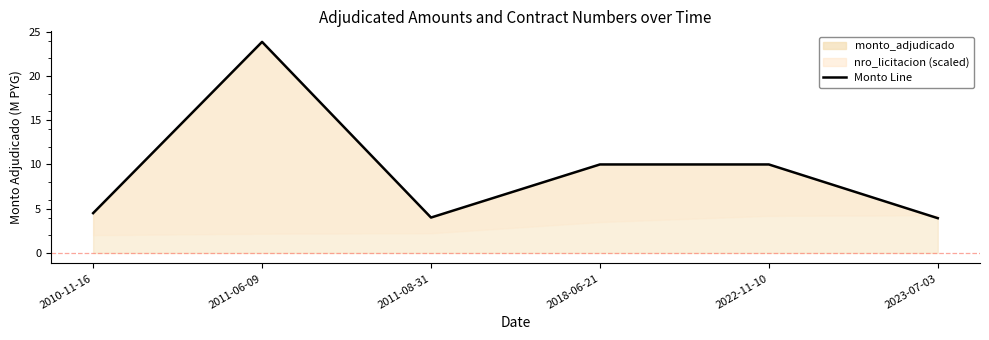

Reading left to right, transcribe all the data shown in this chart.

2010-11-16=4.5	2011-06-09=23.9	2011-08-31=4.0	2018-06-21=10.0	2022-11-10=10.0	2023-07-03=3.9